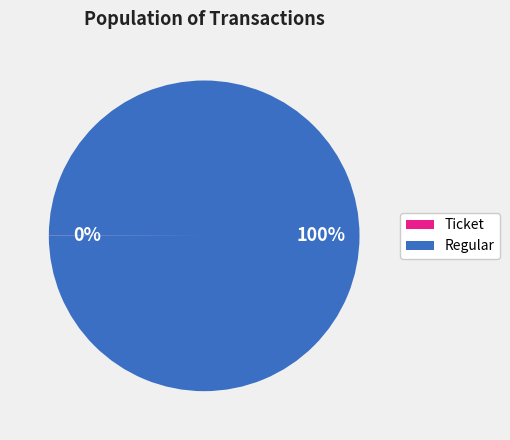

Does any single category account for the majority?

Yes